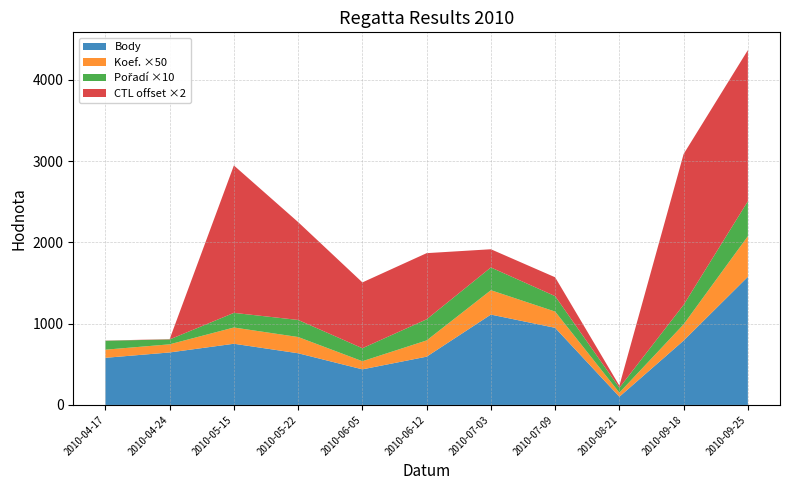

The value of Body at 2010-05-15 is 753. True or false?

True